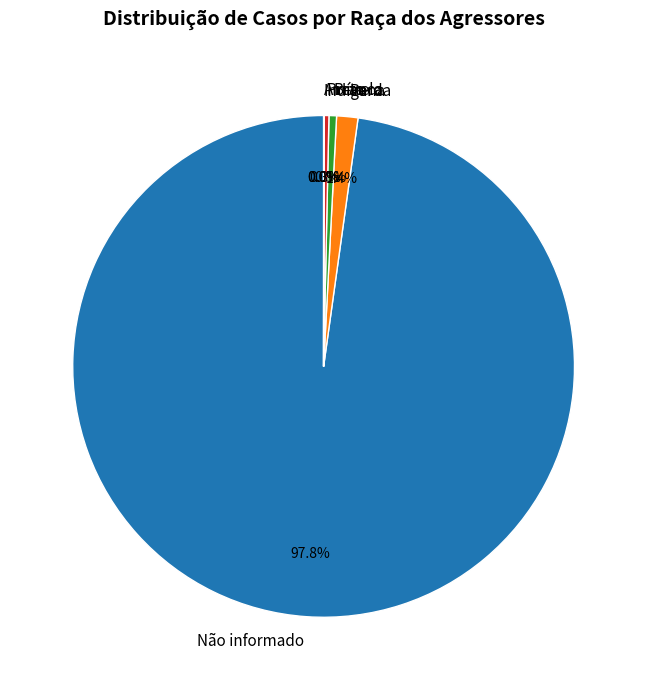

Between Branca and Não informado, which is larger?

Não informado